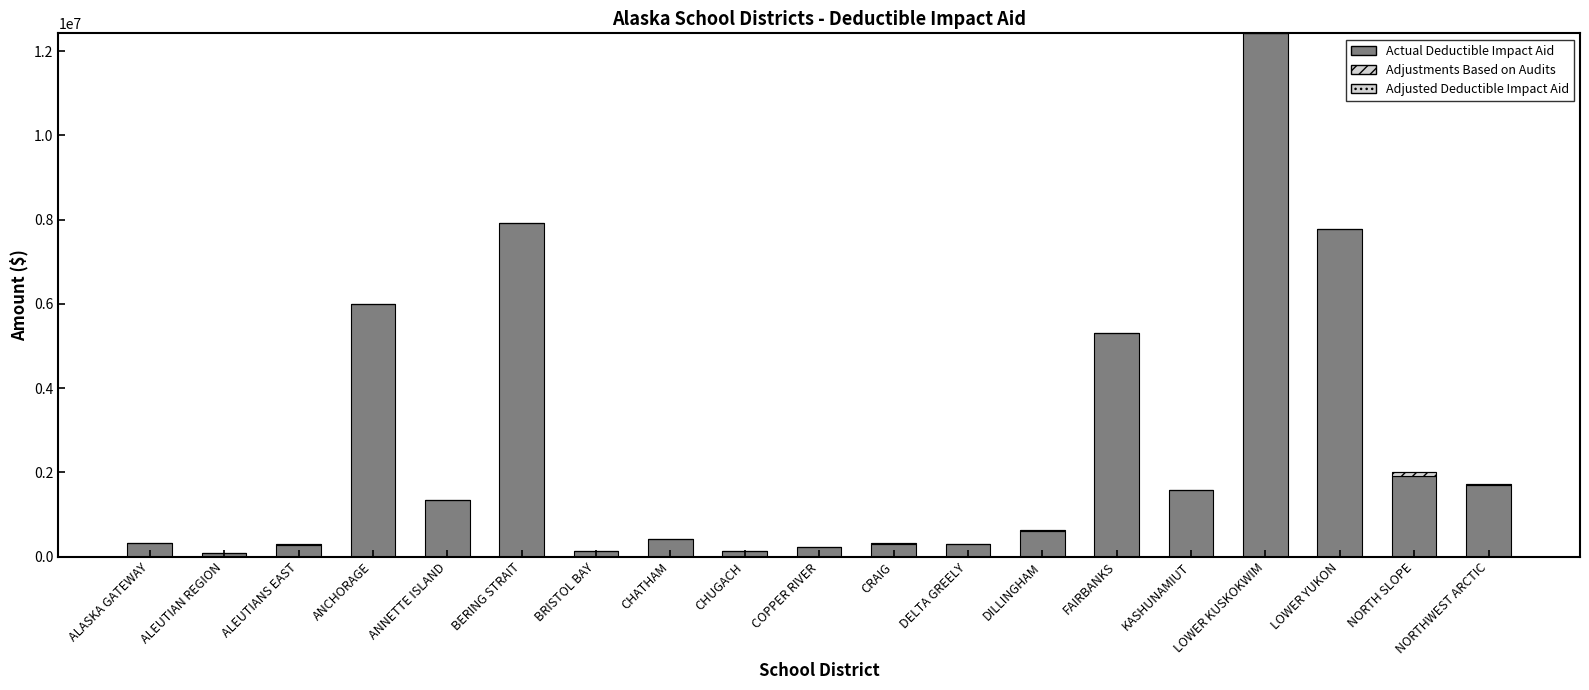

Count the Adjustments Based on Audits values in the range 0 to 16489.

15